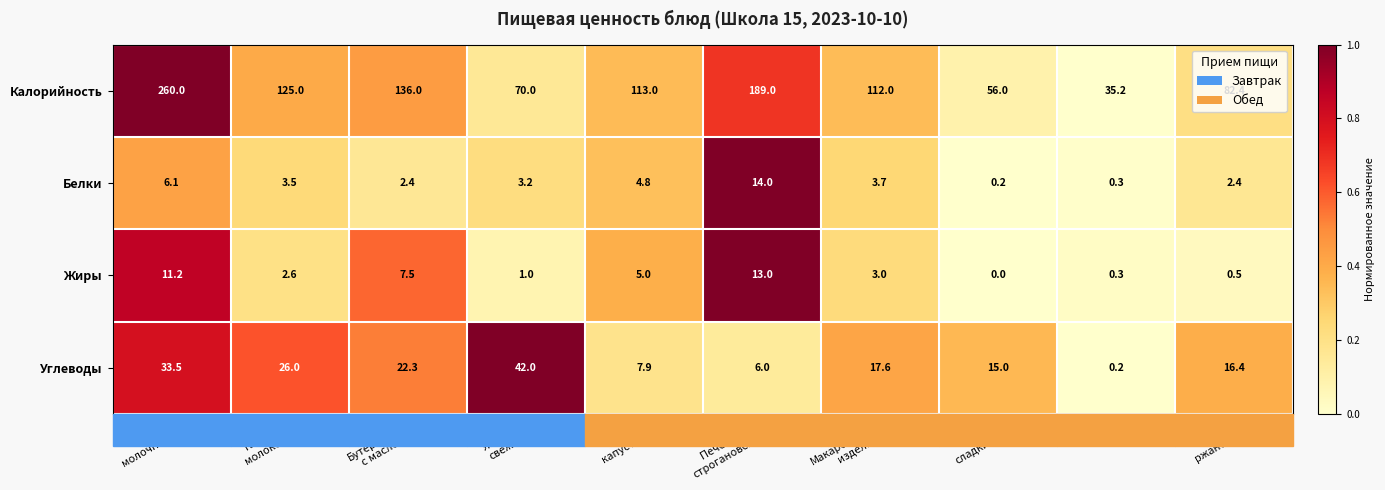

Which series has the largest total across all categories?

Калорийность